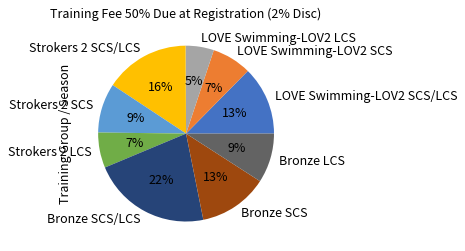

To the nearest percent, what portion does LOVE Swimming-LOV2 SCS/LCS represent?

13%